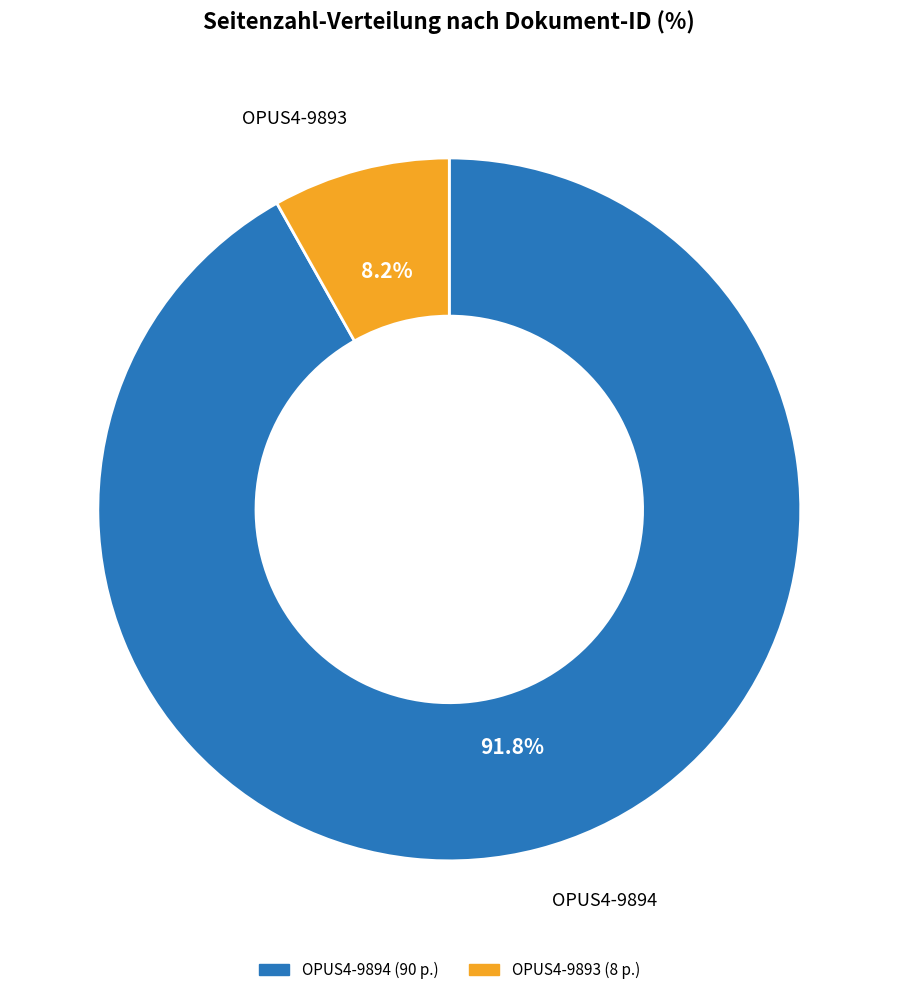

Rank the categories by value from highest to lowest.

OPUS4-9894, OPUS4-9893